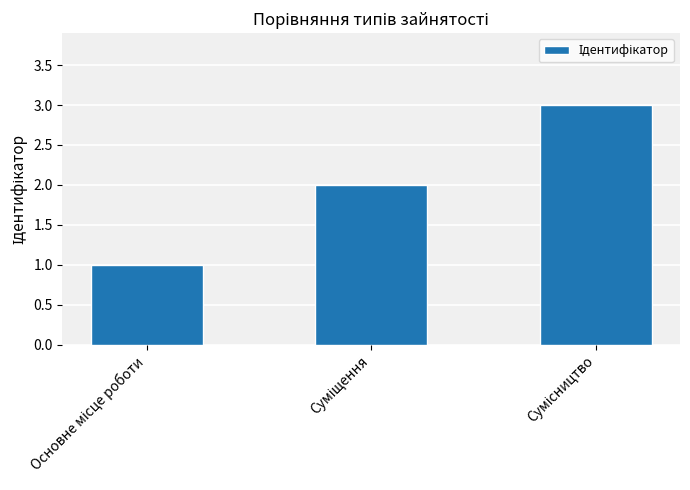

What is the greatest value displayed?

3